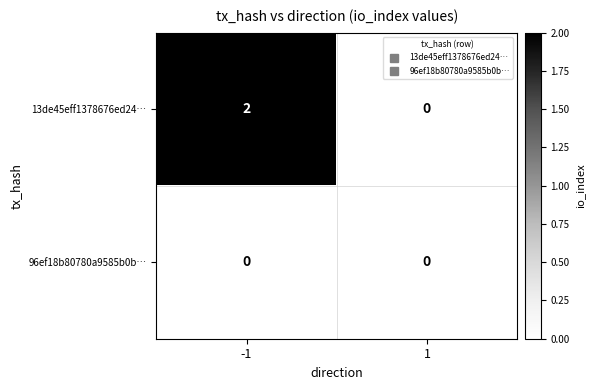

Count the number of data series in this chart.

2